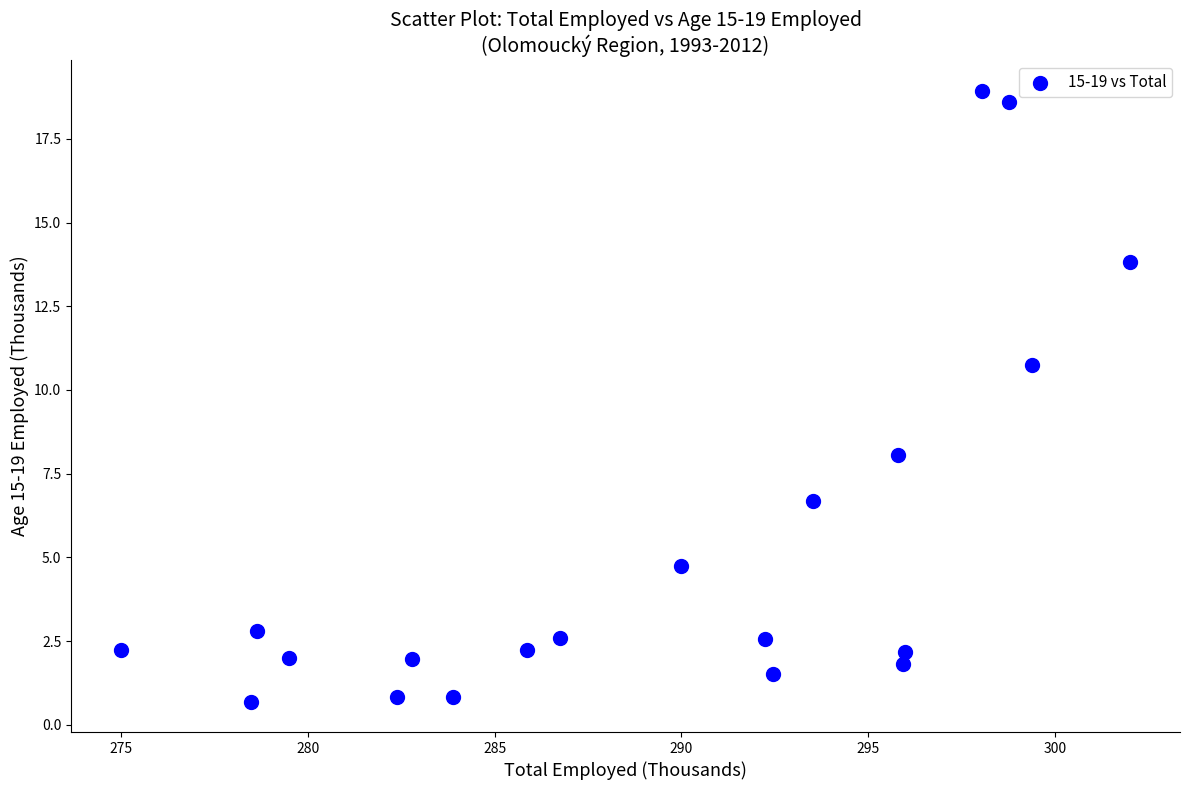

What is the range of X values (max minus min)?

27.0